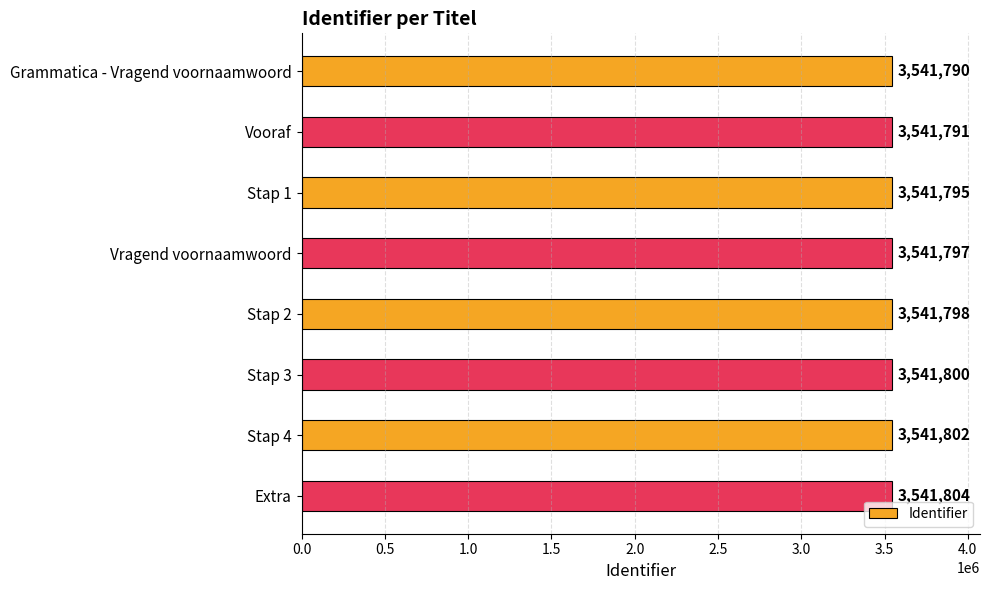

What is the label of the 5th bar from the top?

Stap 2